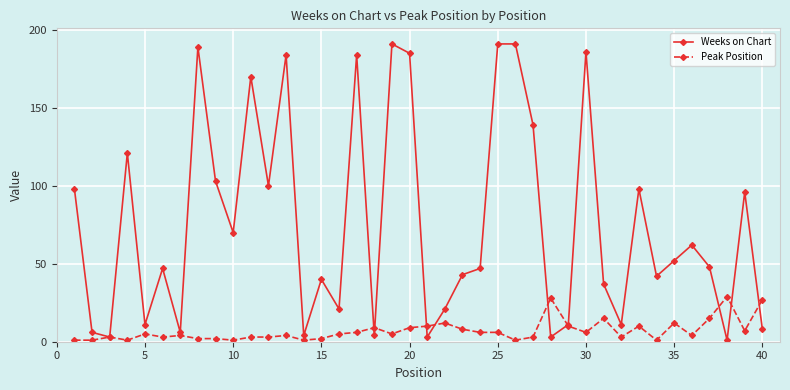

List the series in order of their peak value, highest first.

Weeks on Chart, Peak Position